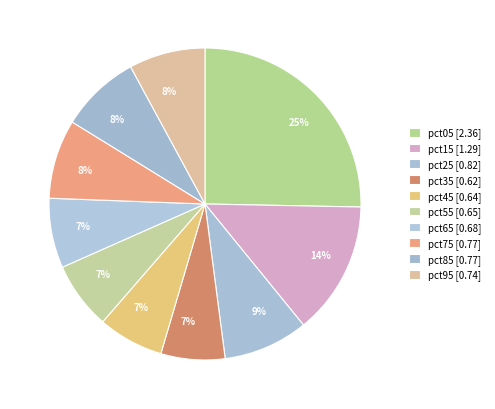

What percentage is the pct15 slice, to the nearest percent?

14%